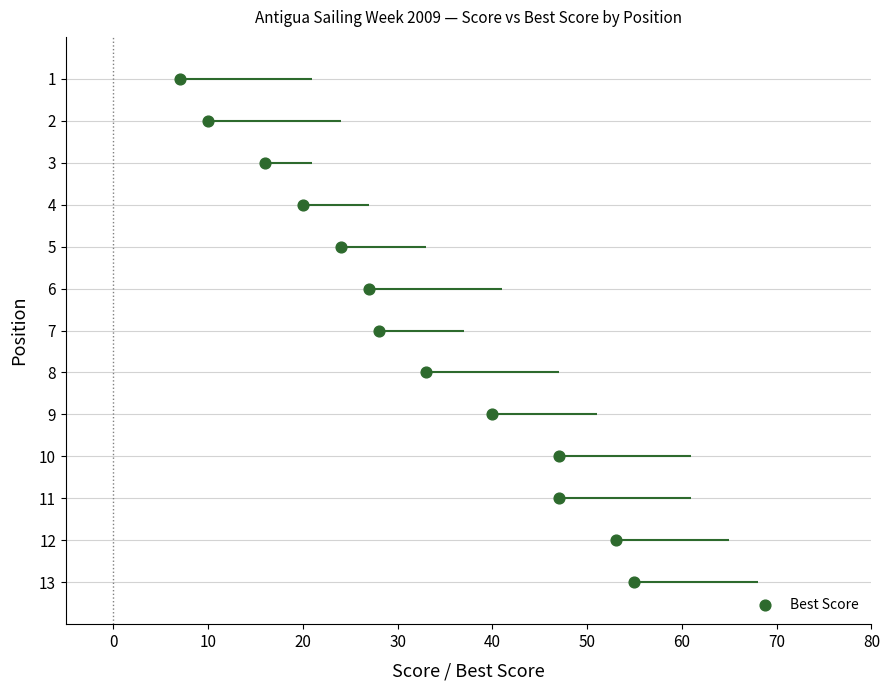

What is the range of Y values (max minus min)?

12